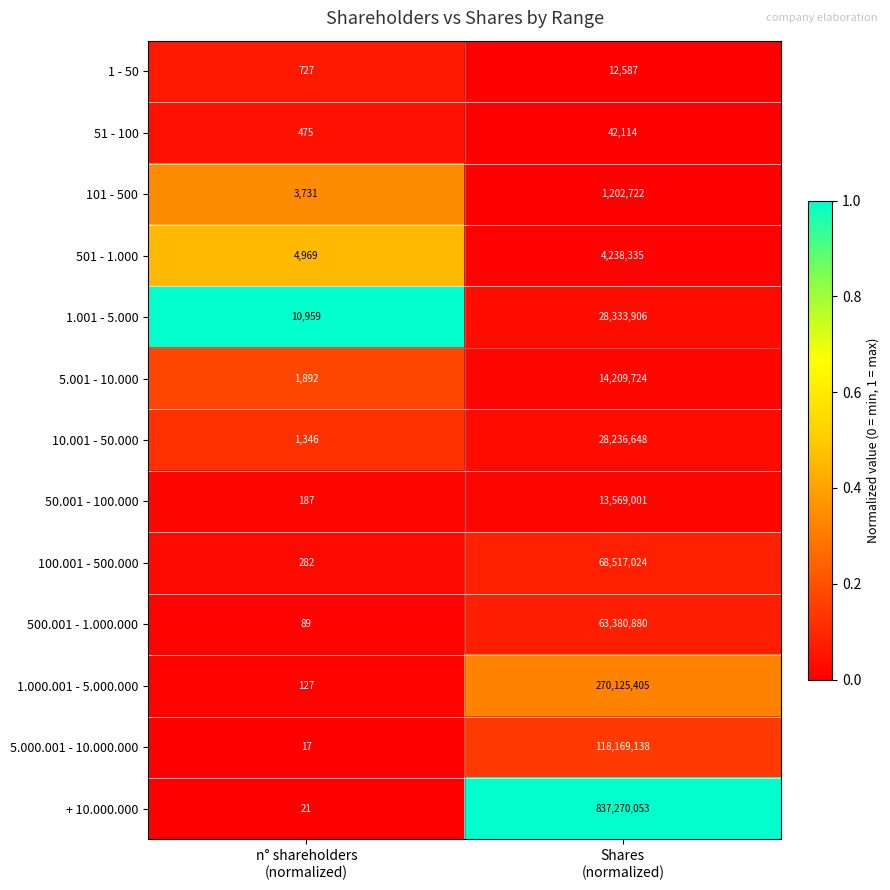

Which series has the widest spread of values?

+ 10.000.000